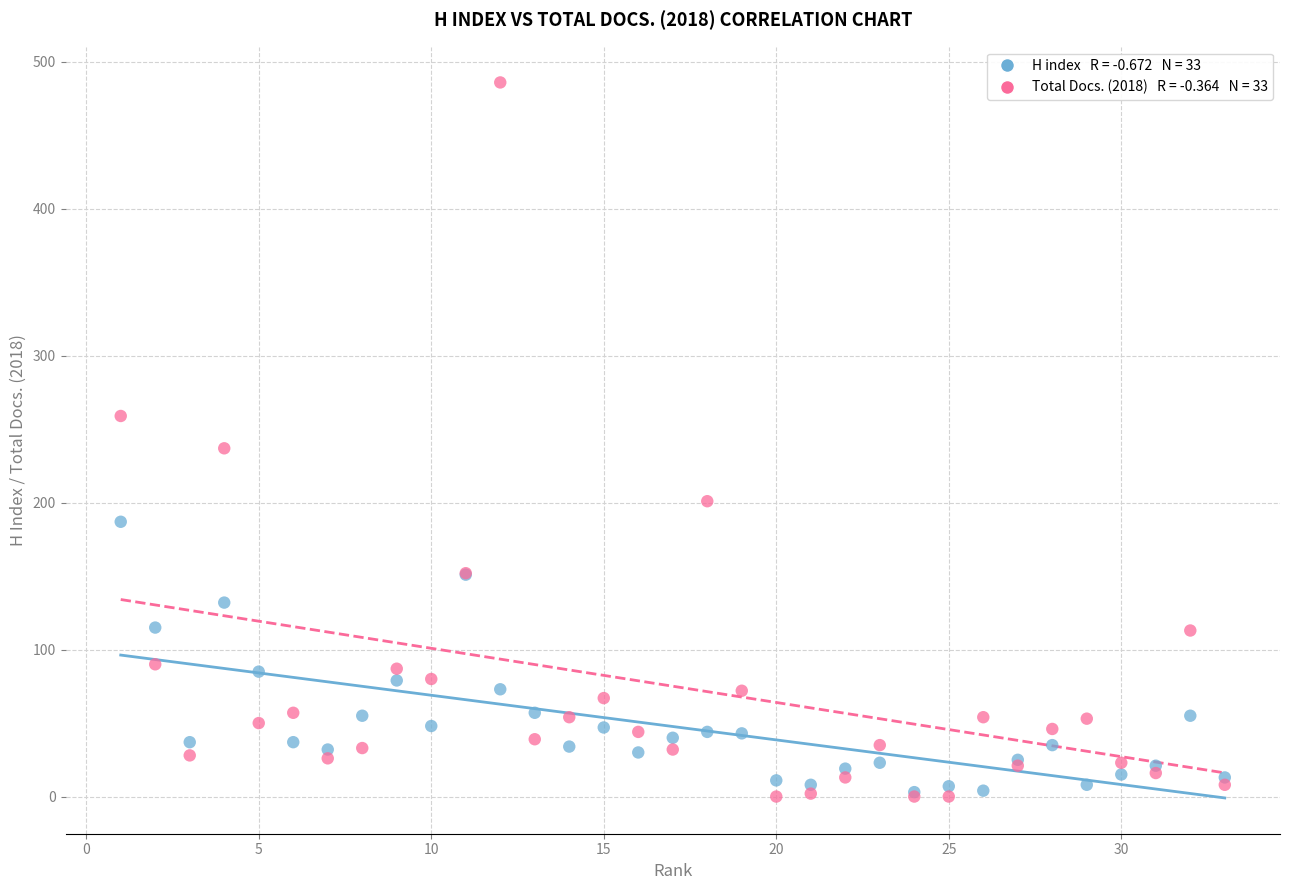

Across all series, what Y value is closest to 243?

237